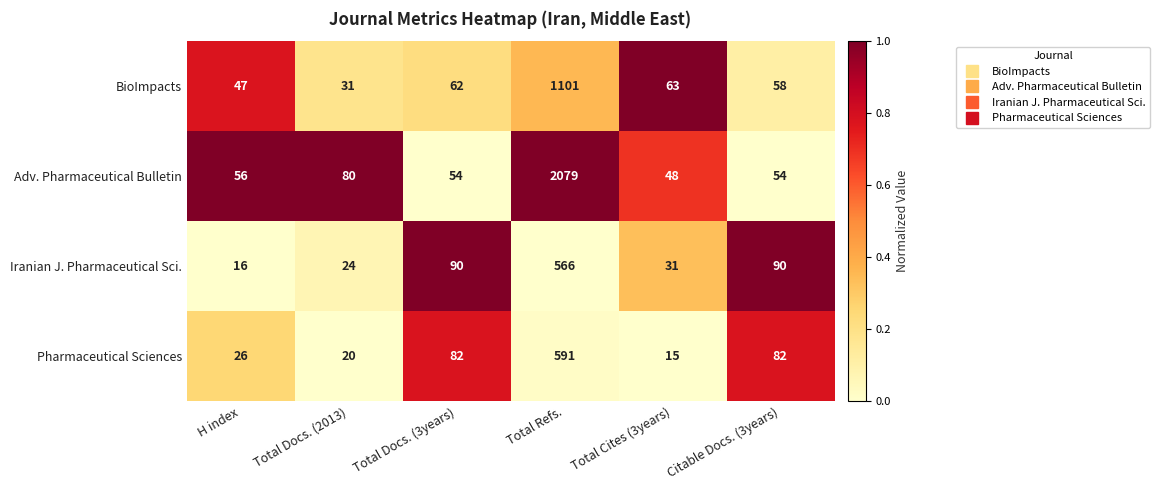

Between Total Docs. (3years) and Total Cites (3years), which series saw the biggest shift?

Pharmaceutical Sciences